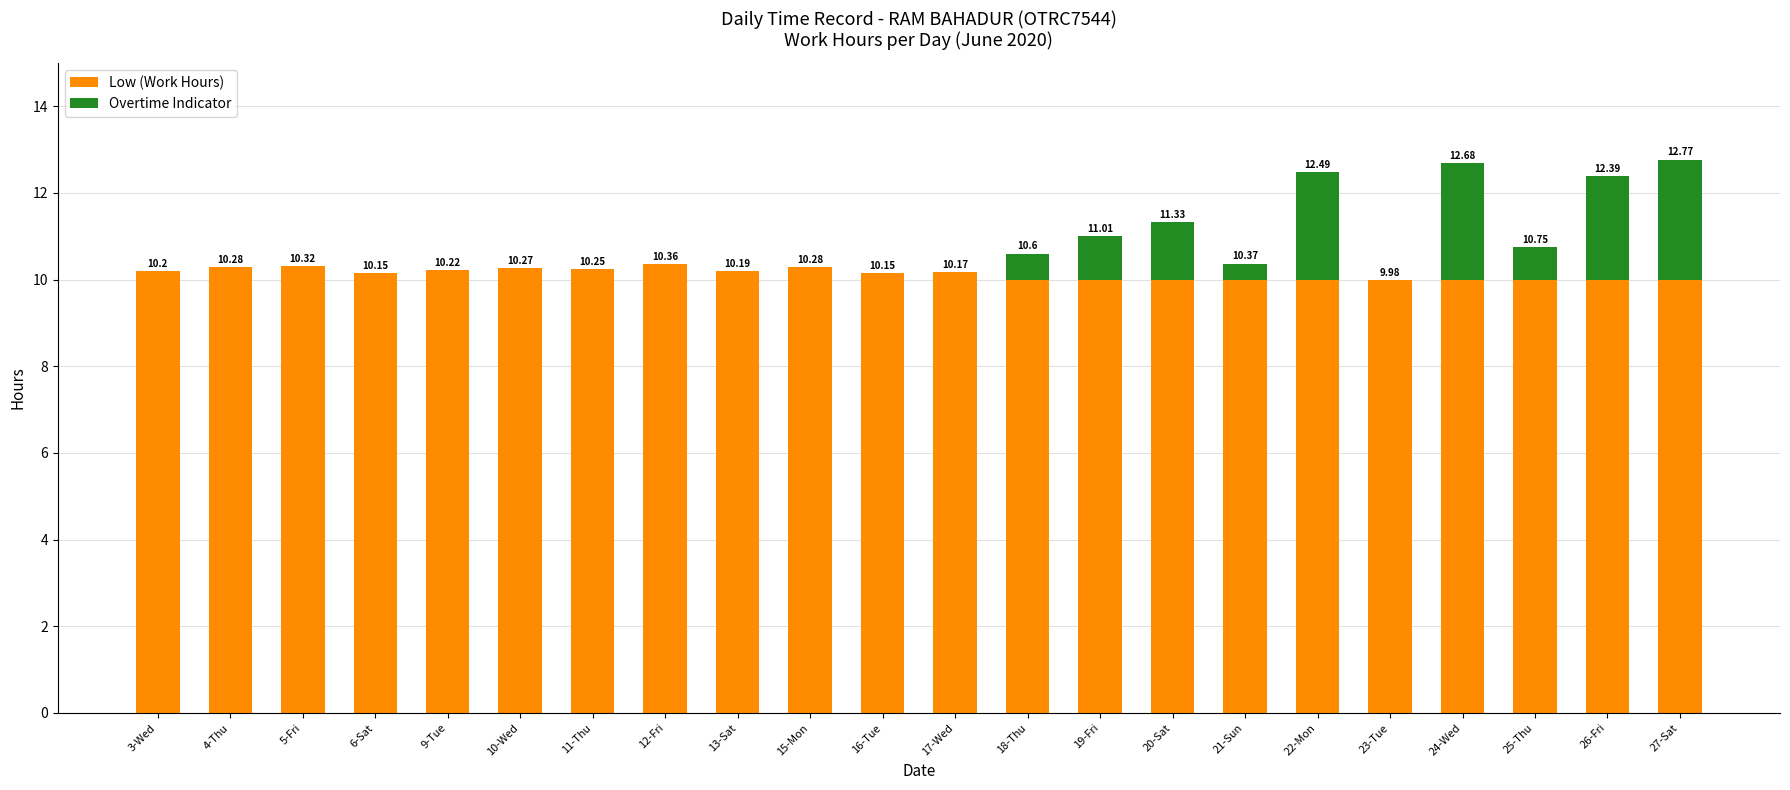

What is the sum of all Low (Work Hours) values?

222.8